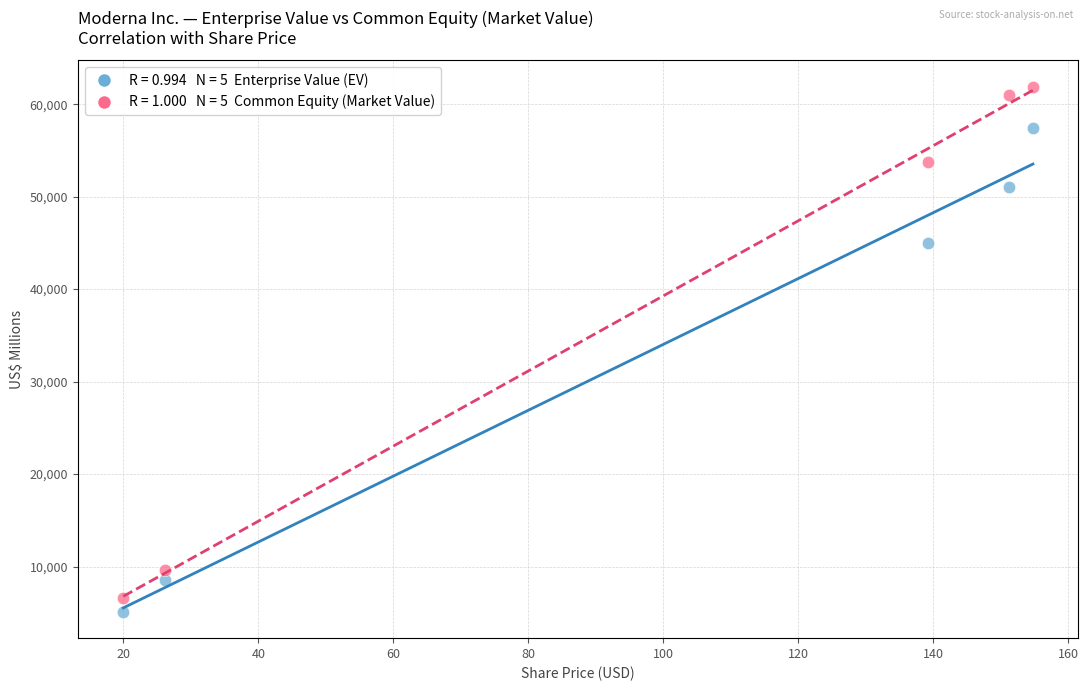

Across all series, what Y value is closest to 33490?

44973